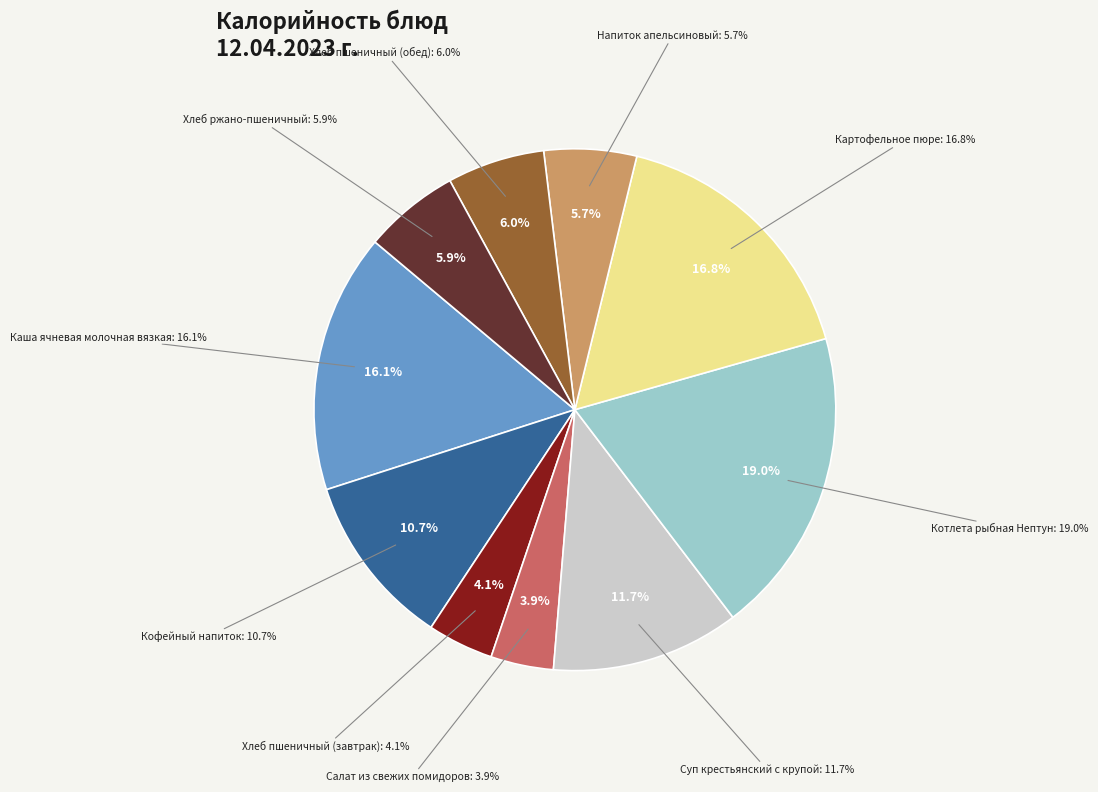

Which has a higher value, Салат из свежих помидоров or Кофейный напиток?

Кофейный напиток